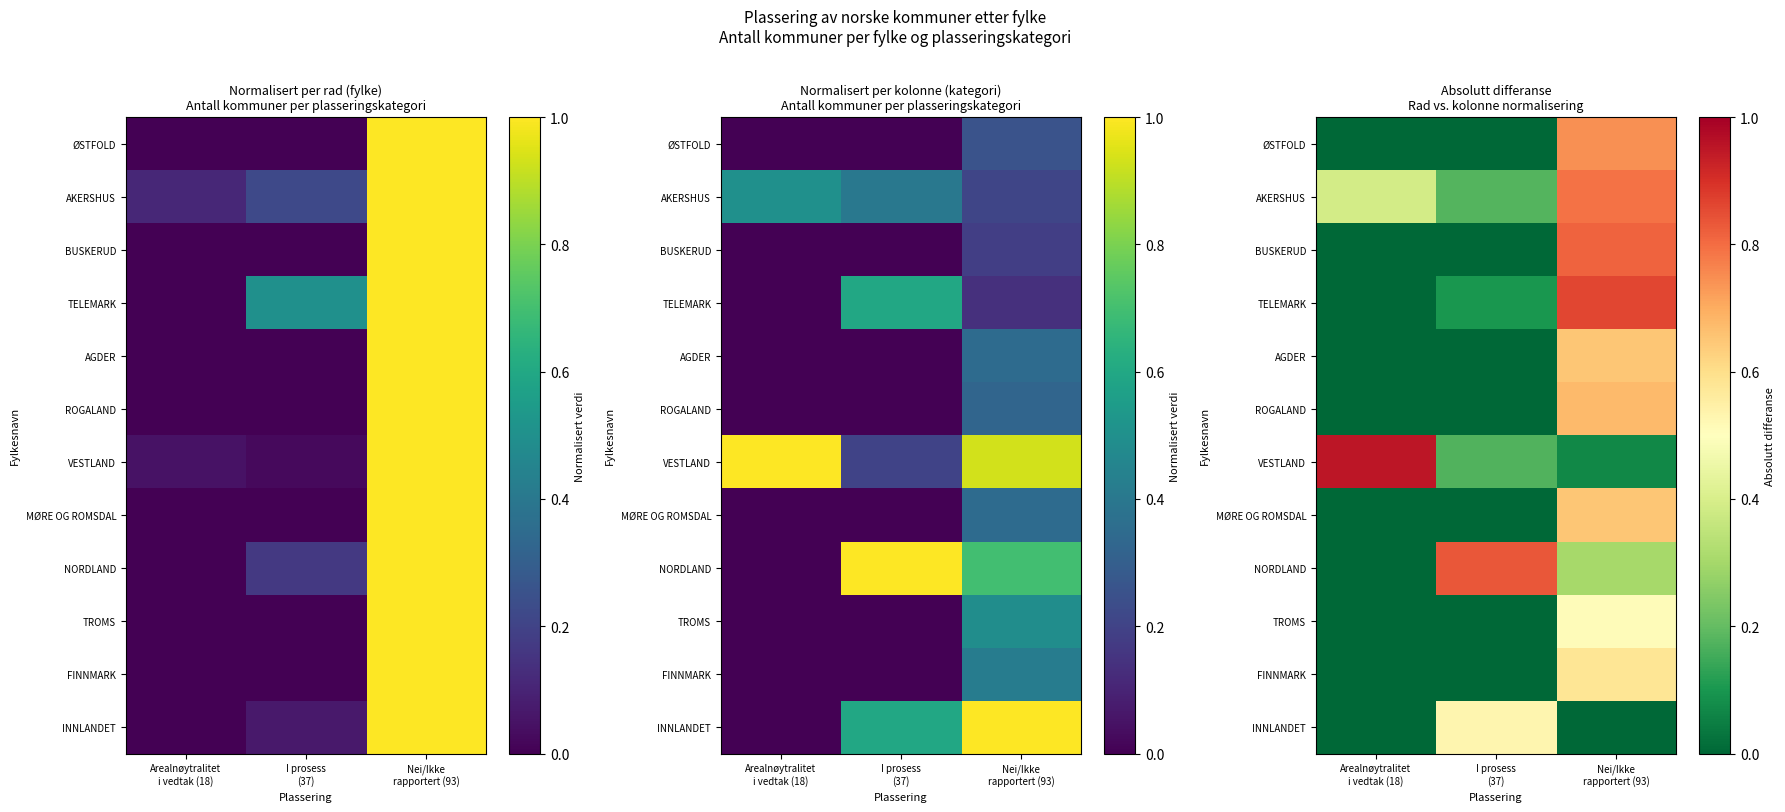

What value does the VESTLAND series have at Nei/Ikke rapportert (93)?

0.1